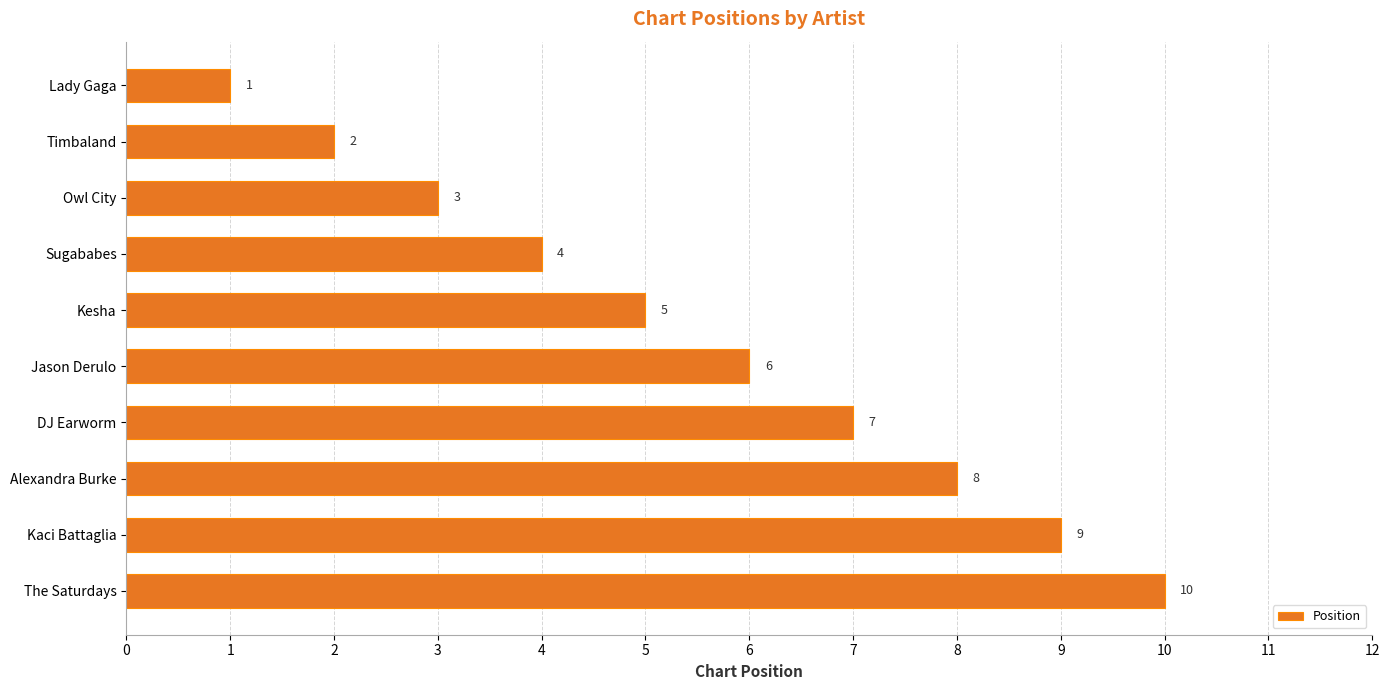

Which category has the lowest value across all series?

Lady Gaga